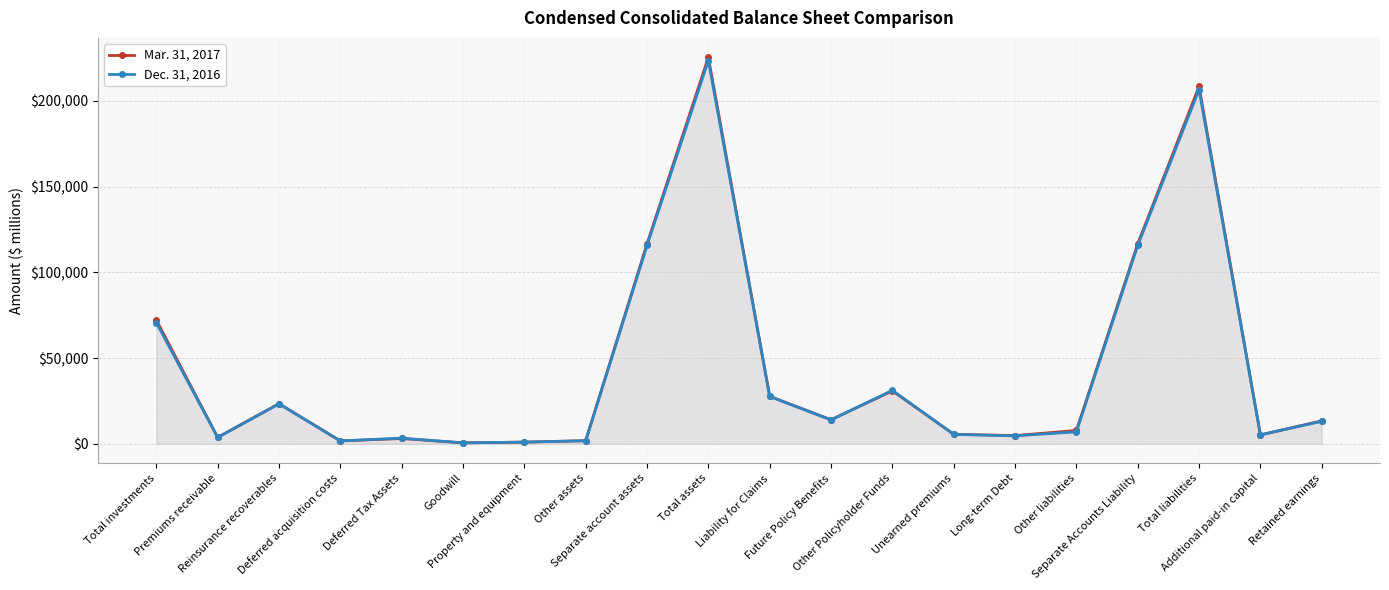

How many interior local valleys does the Dec. 31, 2016 series have?

6